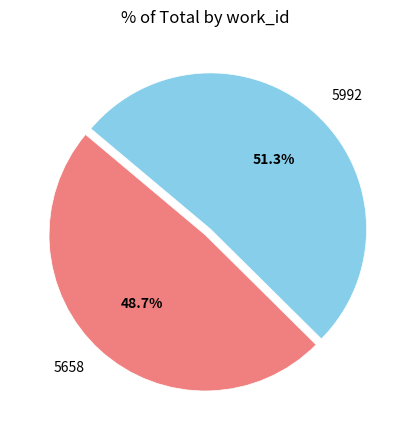

True or false: 5992 accounts for 62% of the total.

False